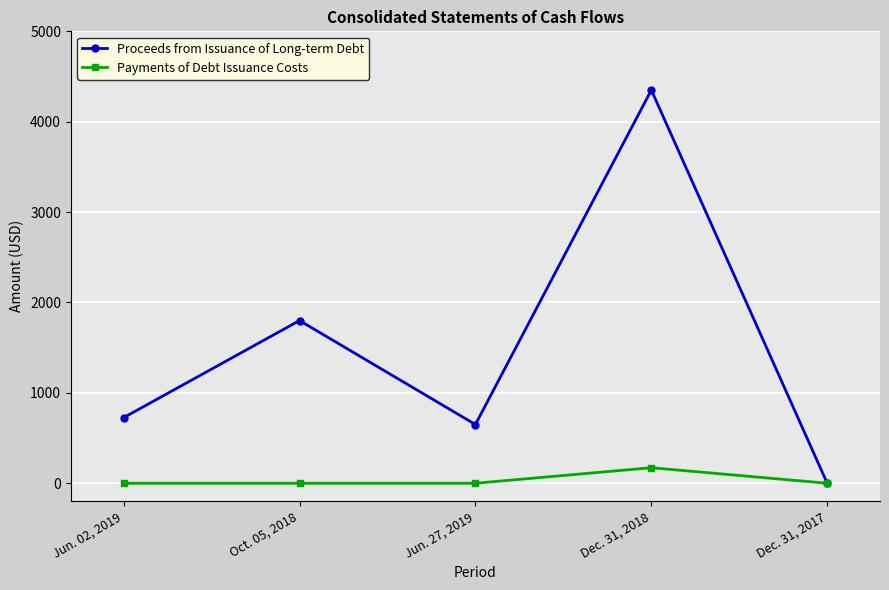

What is the maximum value shown in the chart?

4350